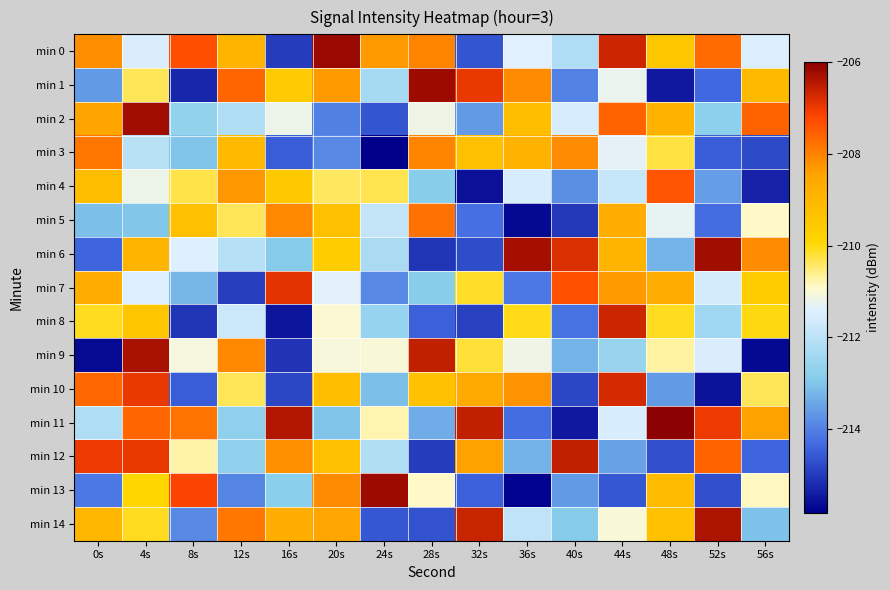

Between 12s and 28s, which series saw the biggest shift?

min 14